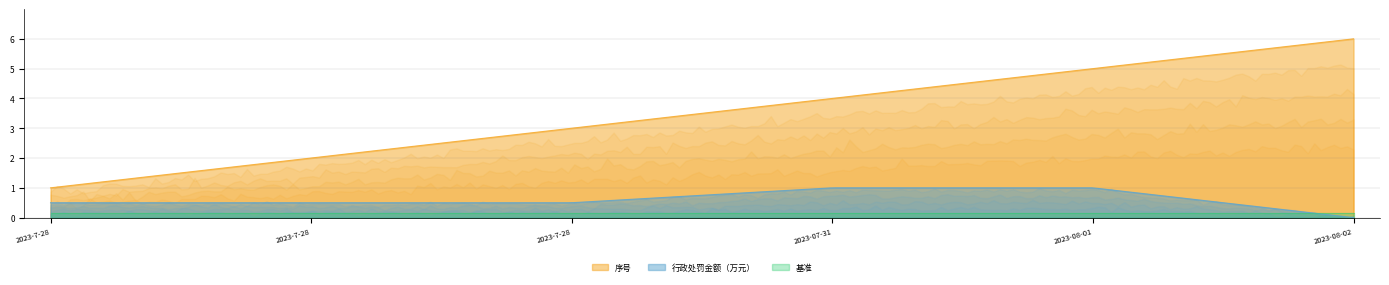

At which label does 行政处罚金额（万元） reach its minimum?

2023-08-02